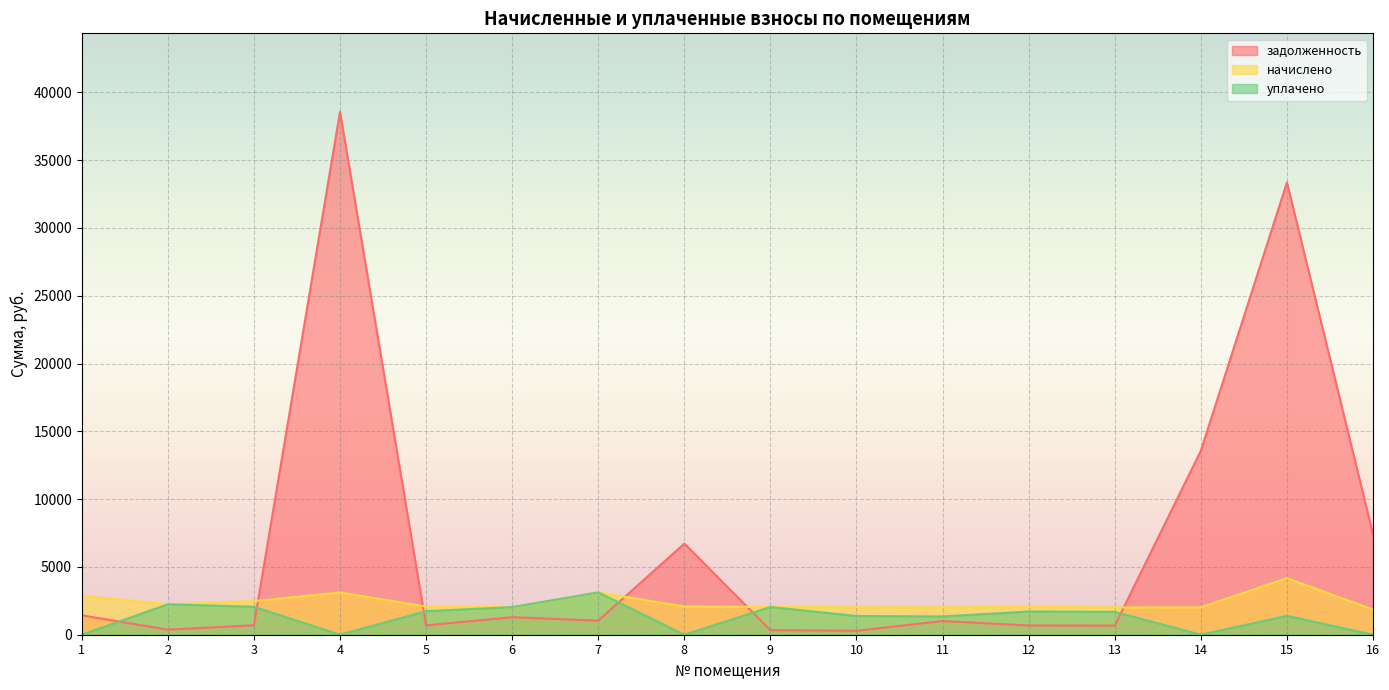

True or false: уплачено and начислено intersect in this chart.

True